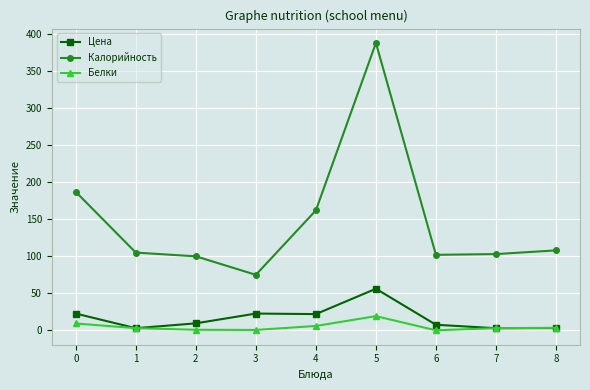

What is the spread (max minus min) of values at 0?

177.7